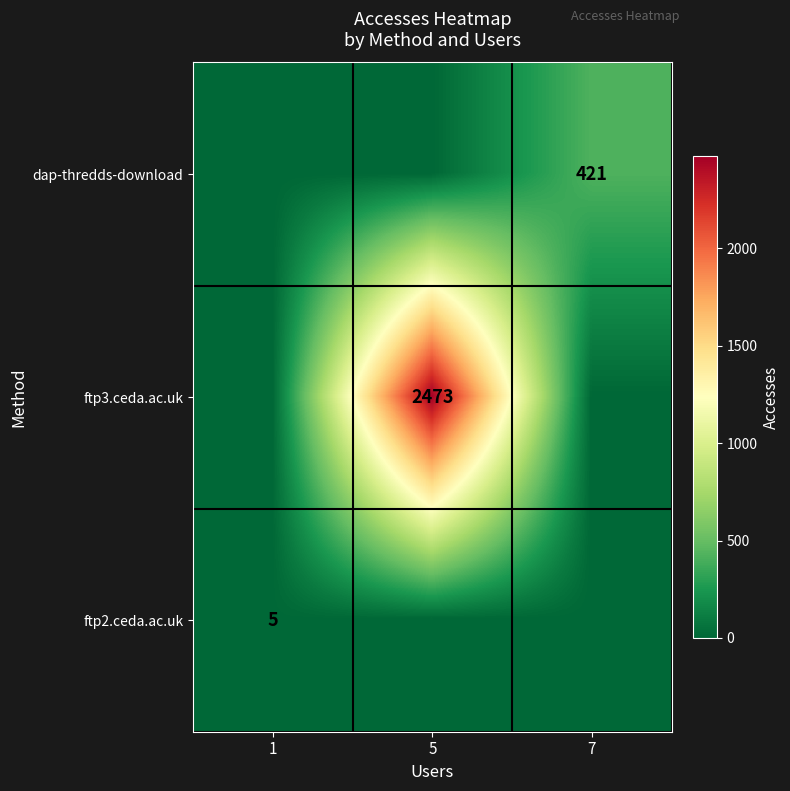

How many data points does each series have?

3